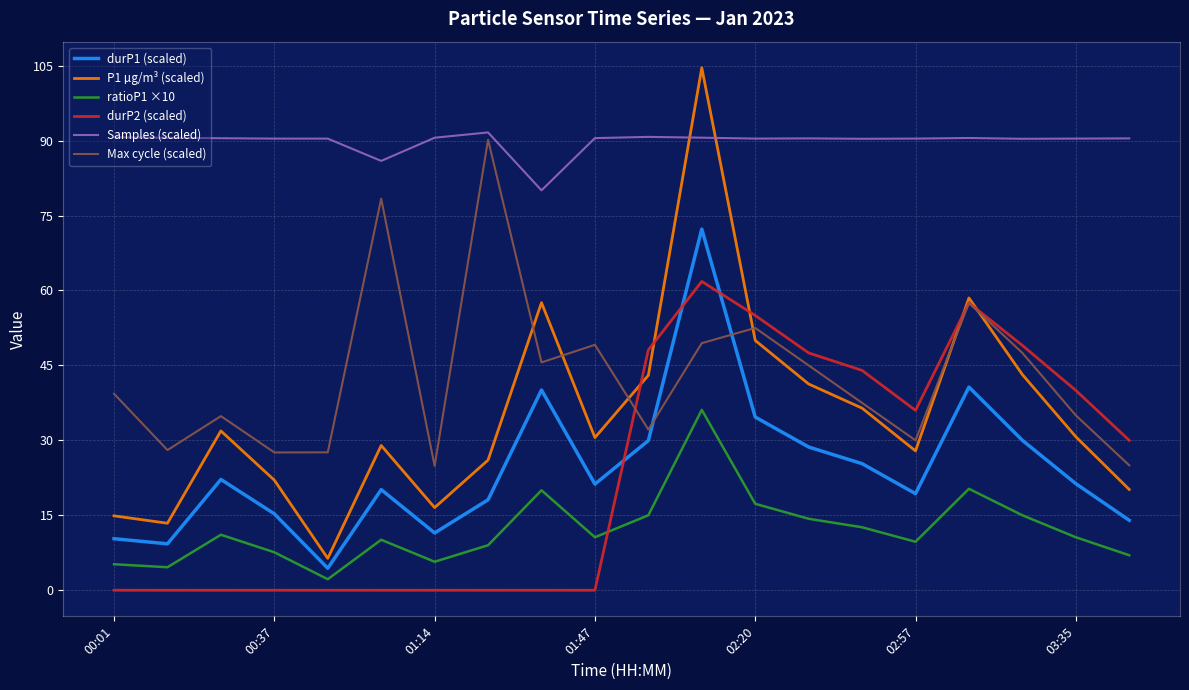

What is the maximum value shown in the chart?

104.6